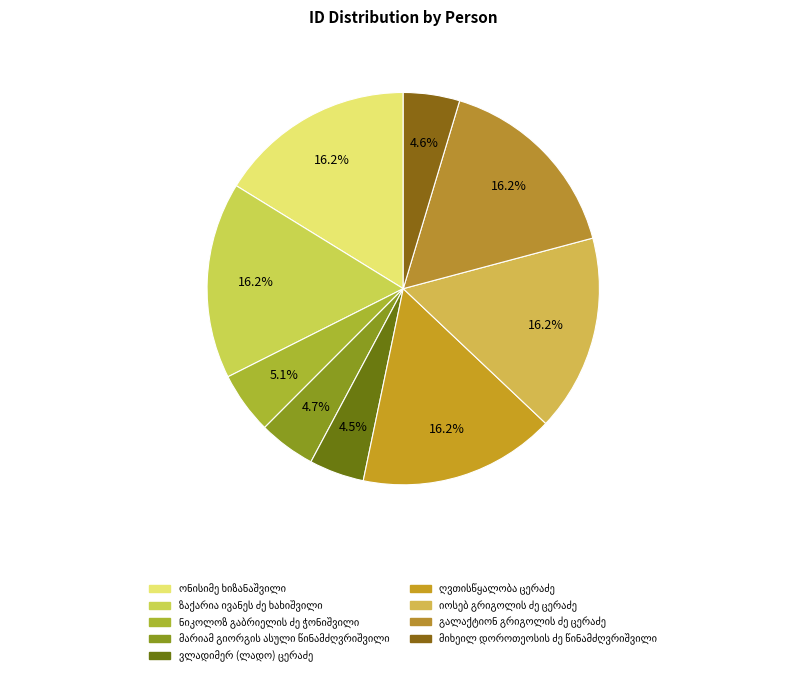

What is the change in value from ნიკოლოზ გაბრიელის ძე ჭონიშვილი to გალაქტიონ გრიგოლის ძე ცერაძე?

+17790